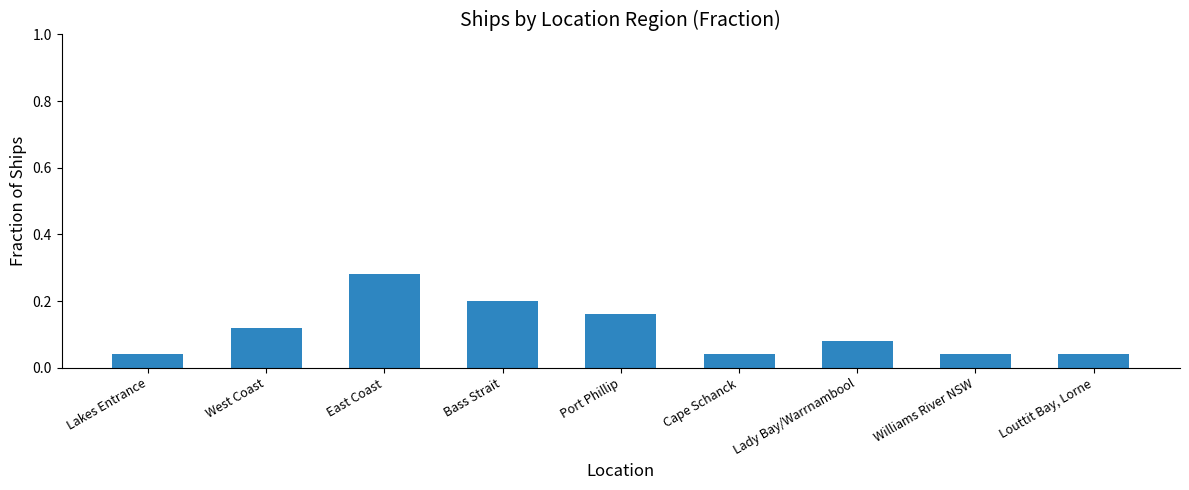

The value at Port Phillip is 0.2. True or false?

True